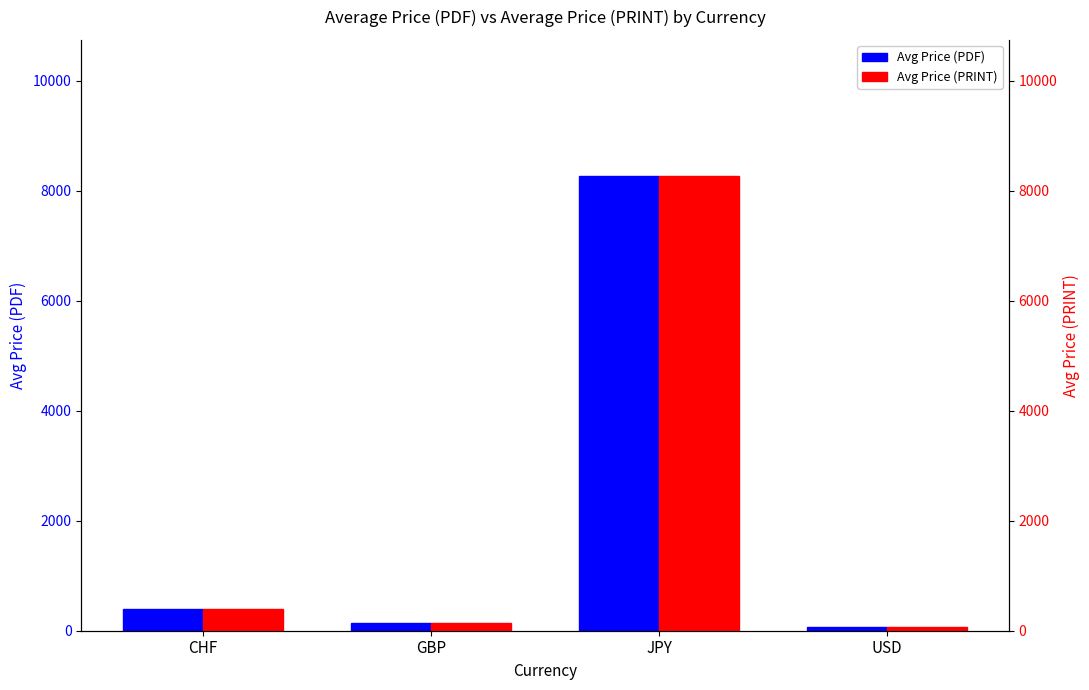

How many data points does each series have?

4